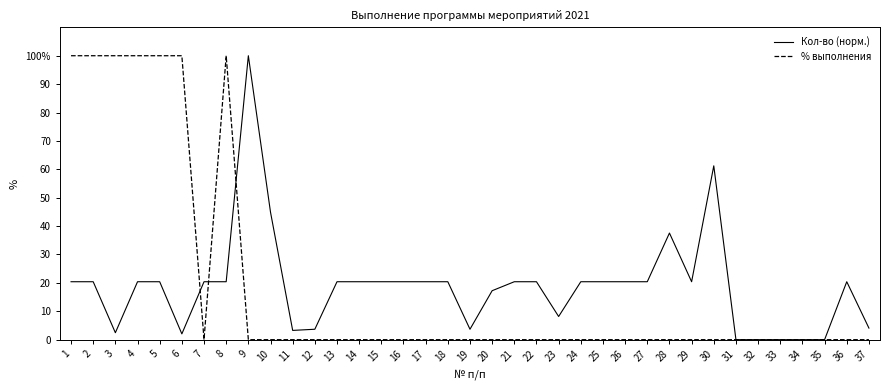

Which series changed the most between 8 and 18?

% выполнения